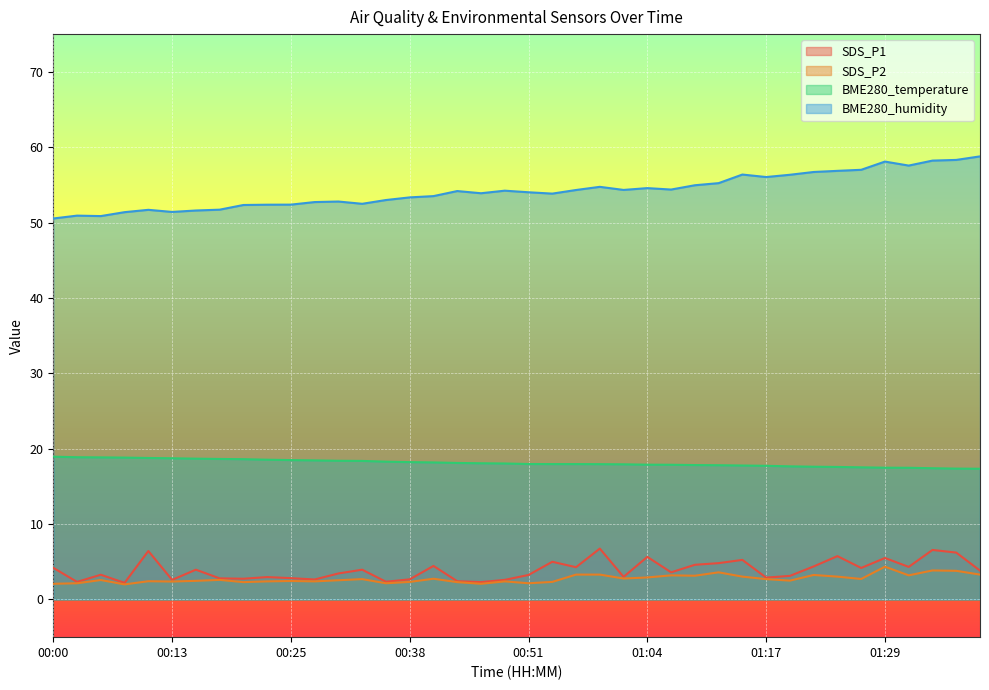

Is the value of SDS_P2 at 00:33 greater than the value of BME280_humidity at 01:27?

No